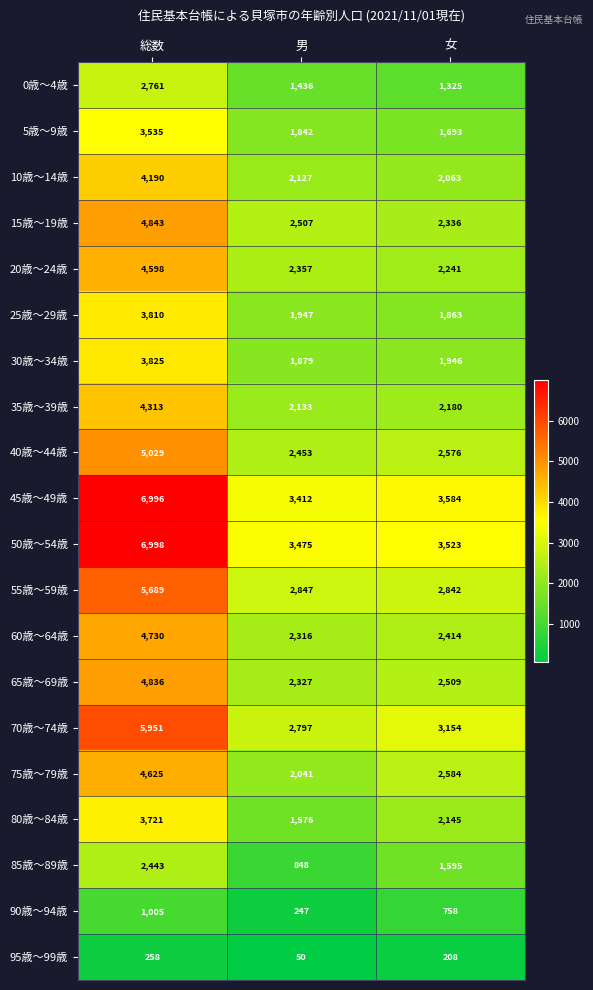

What is the sum of the 55歳～59歳 values at 男 and 総数?

8536